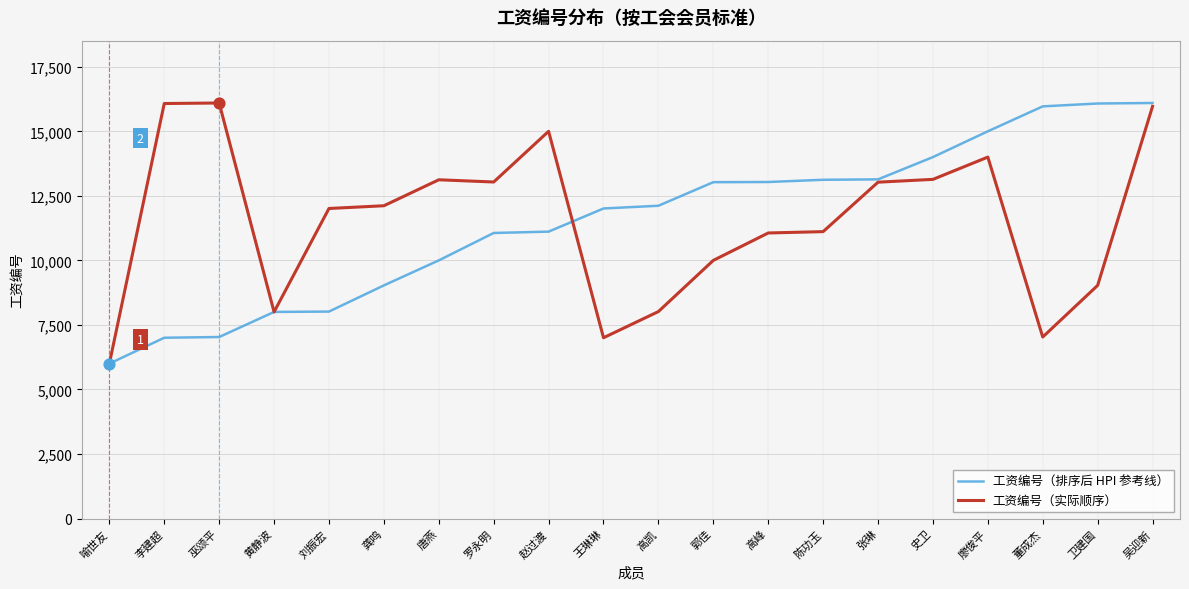

What is the total value across all series at 巫颂平?

23131